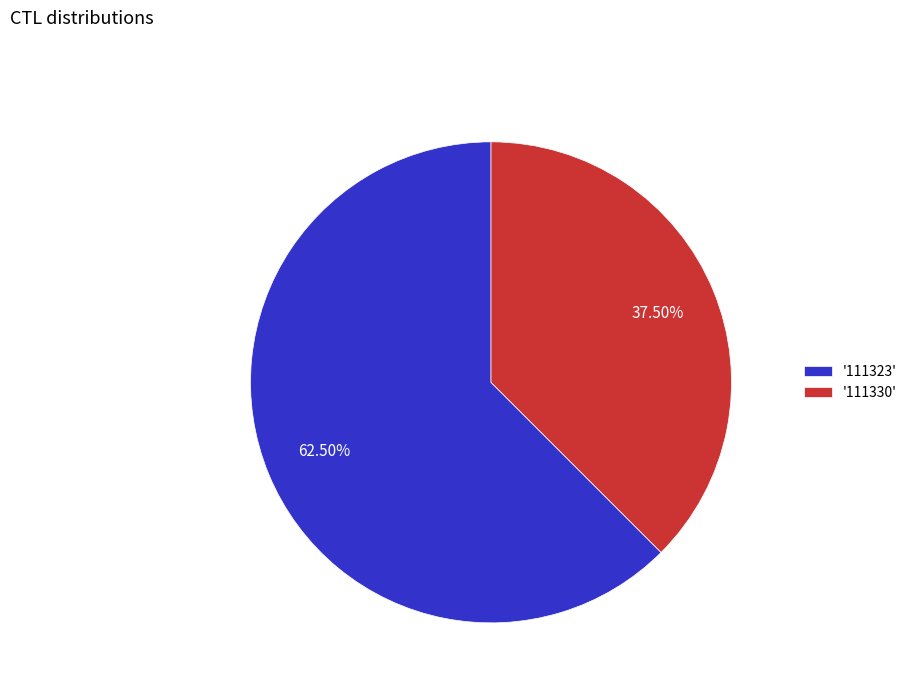

Do '111323' and '111330' together represent more than half of the pie?

Yes